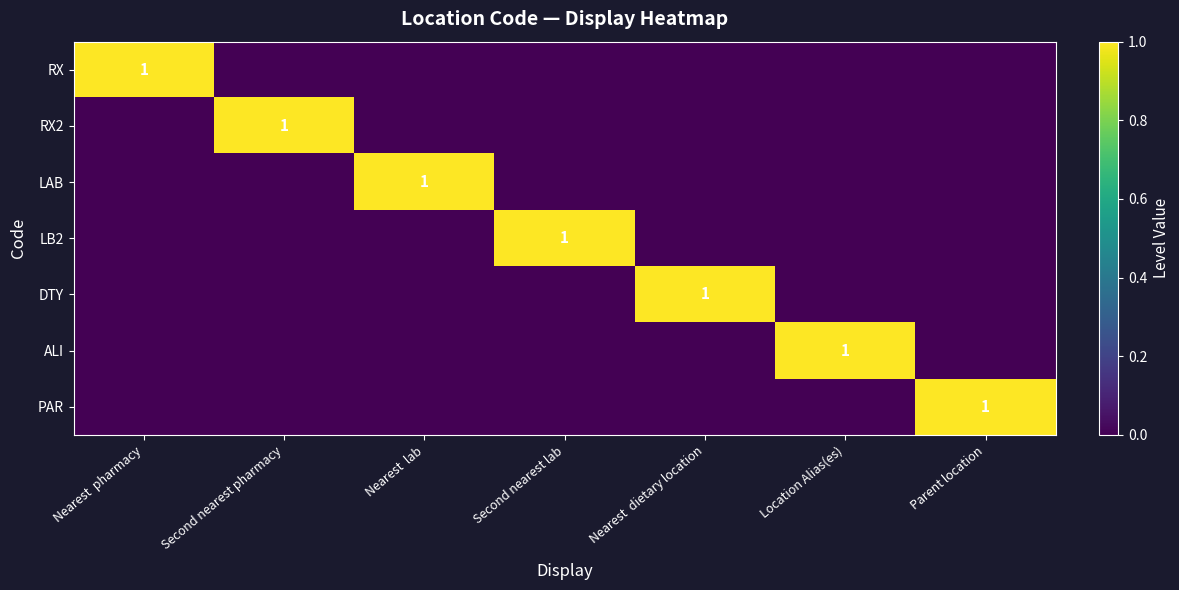

True or false: RX has a value of 0 at Nearest  pharmacy.

False